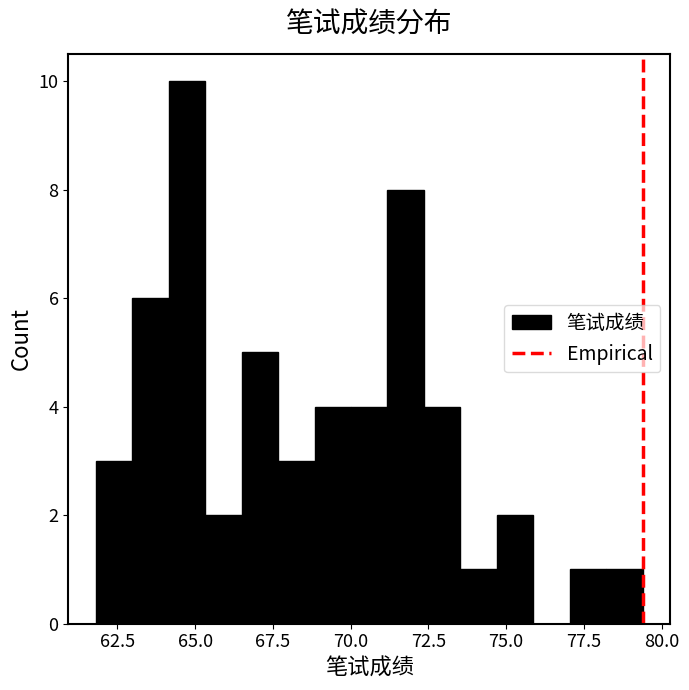

Around what value on the x-axis is the tallest bar? Give the approximate position of its centre, as read against the axis.

64.5